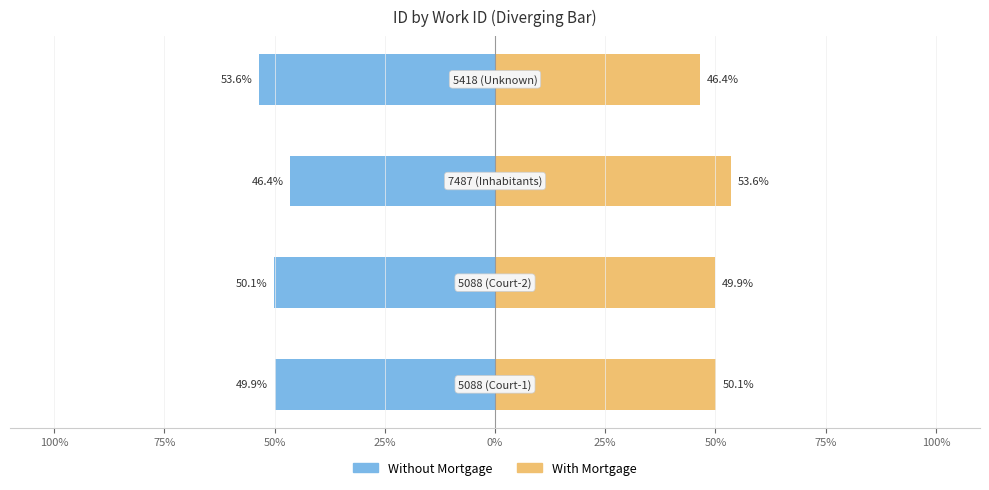

What are all the series names shown in the legend?

Without Mortgage, With Mortgage